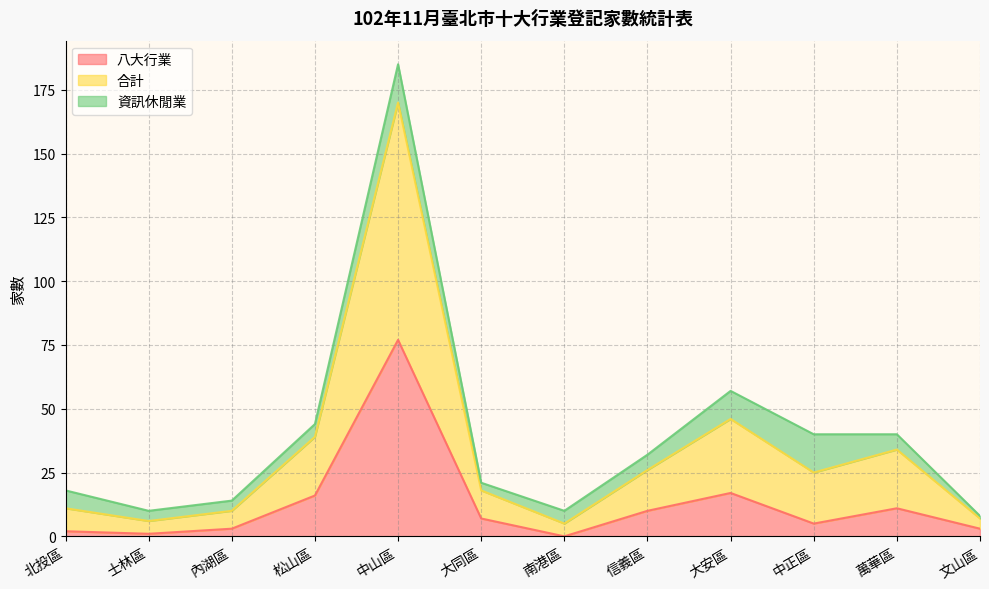

At which label is 八大行業 closest to 38?

大安區